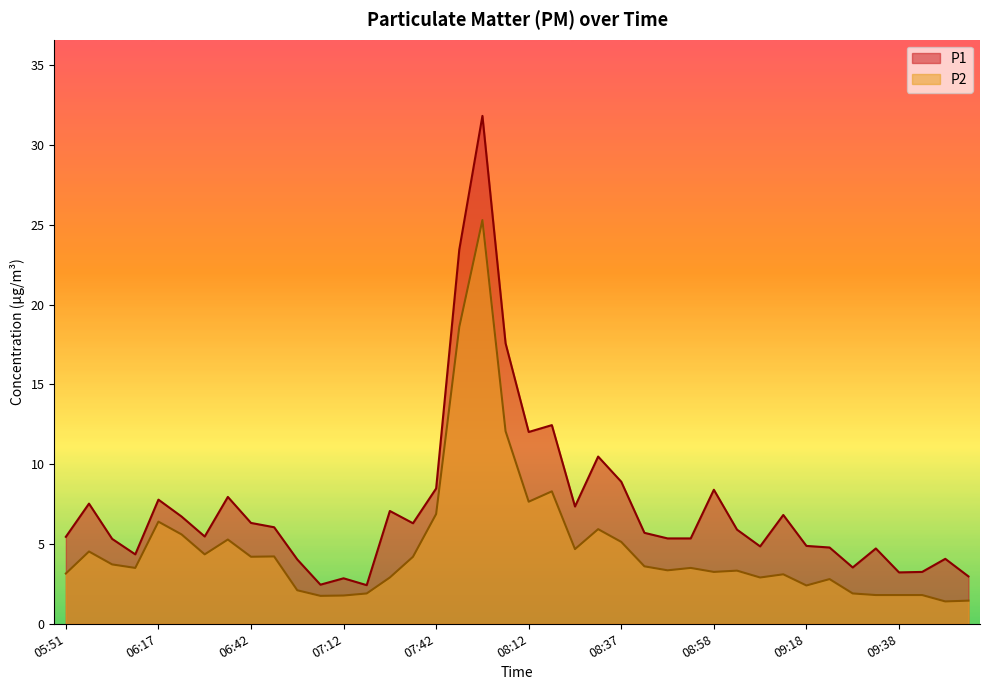

At which label does P2 first exceed 3?

05:51